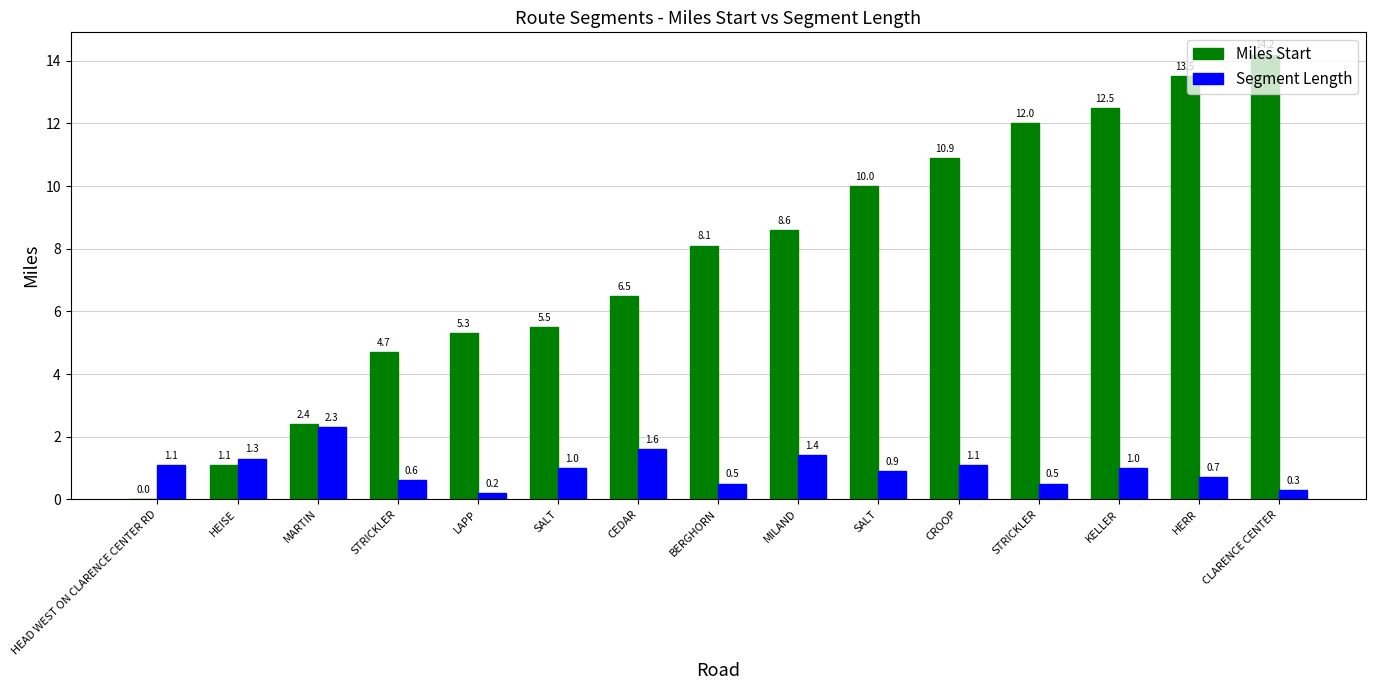

At which label does Segment Length reach its peak?

MARTIN